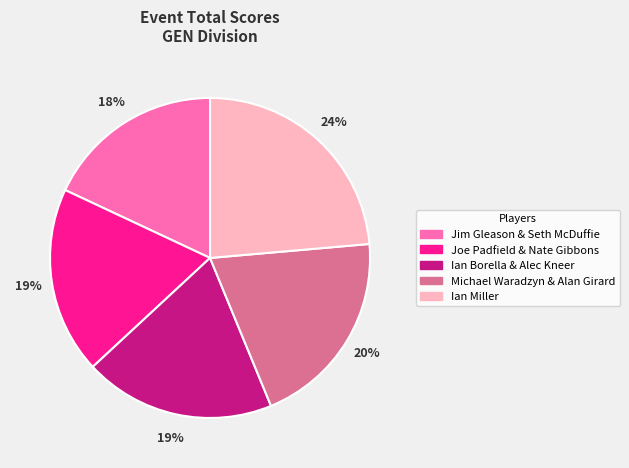

What percentage is the Joe Padfield & Nate Gibbons slice, to the nearest percent?

19%